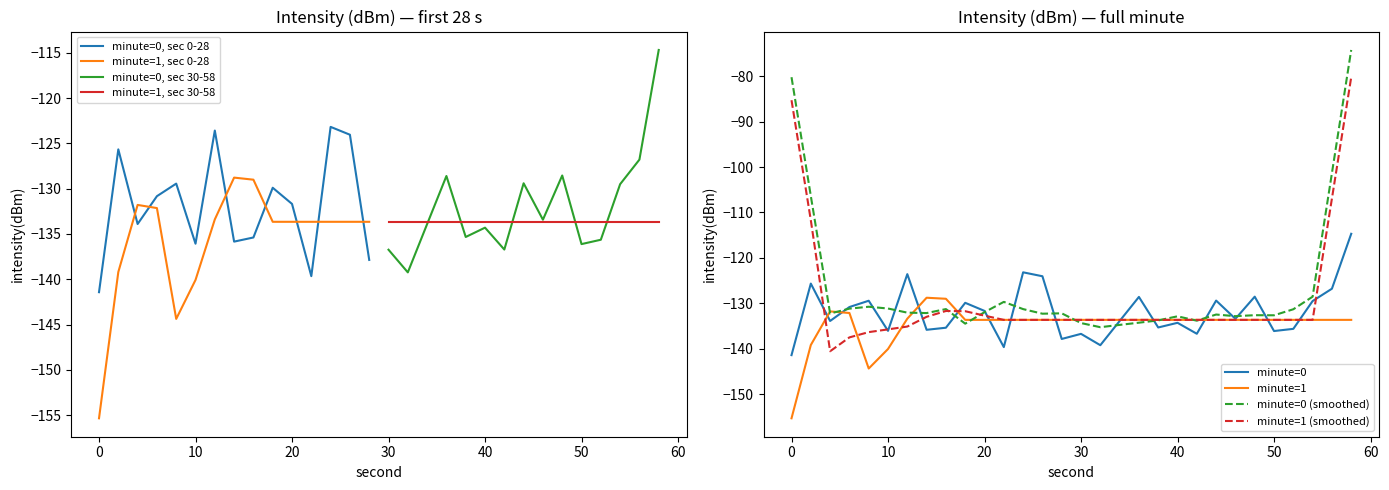

At which category does the chart reach its peak across all series?

58